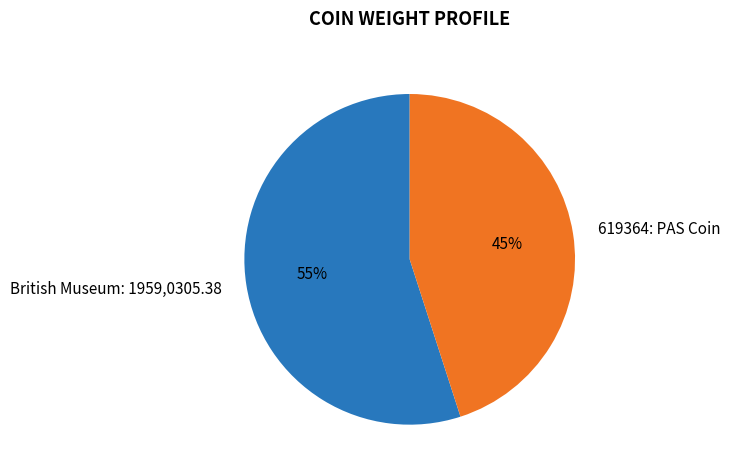

To the nearest percent, what is the difference between the largest and smallest slice percentages?

10%